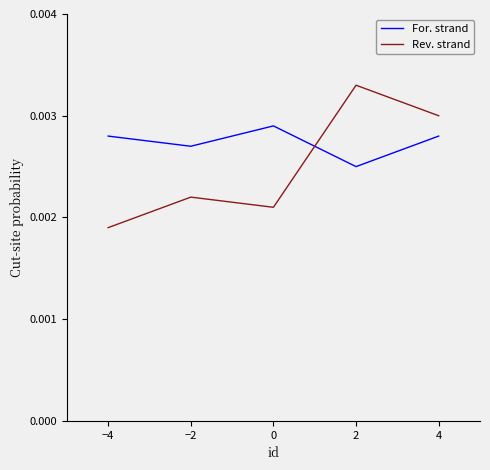

Rank the series by their maximum value, from highest to lowest.

Rev. strand, For. strand